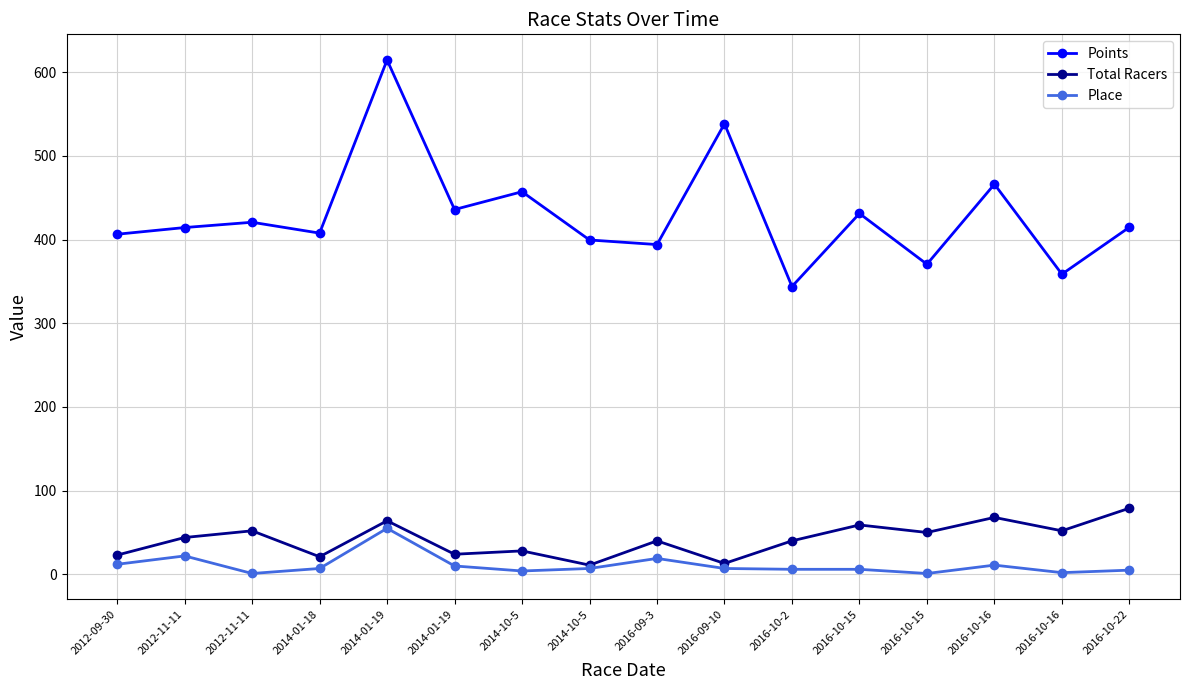

Which has a higher value, 2014-01-18 or 2014-10-5?

2014-10-5